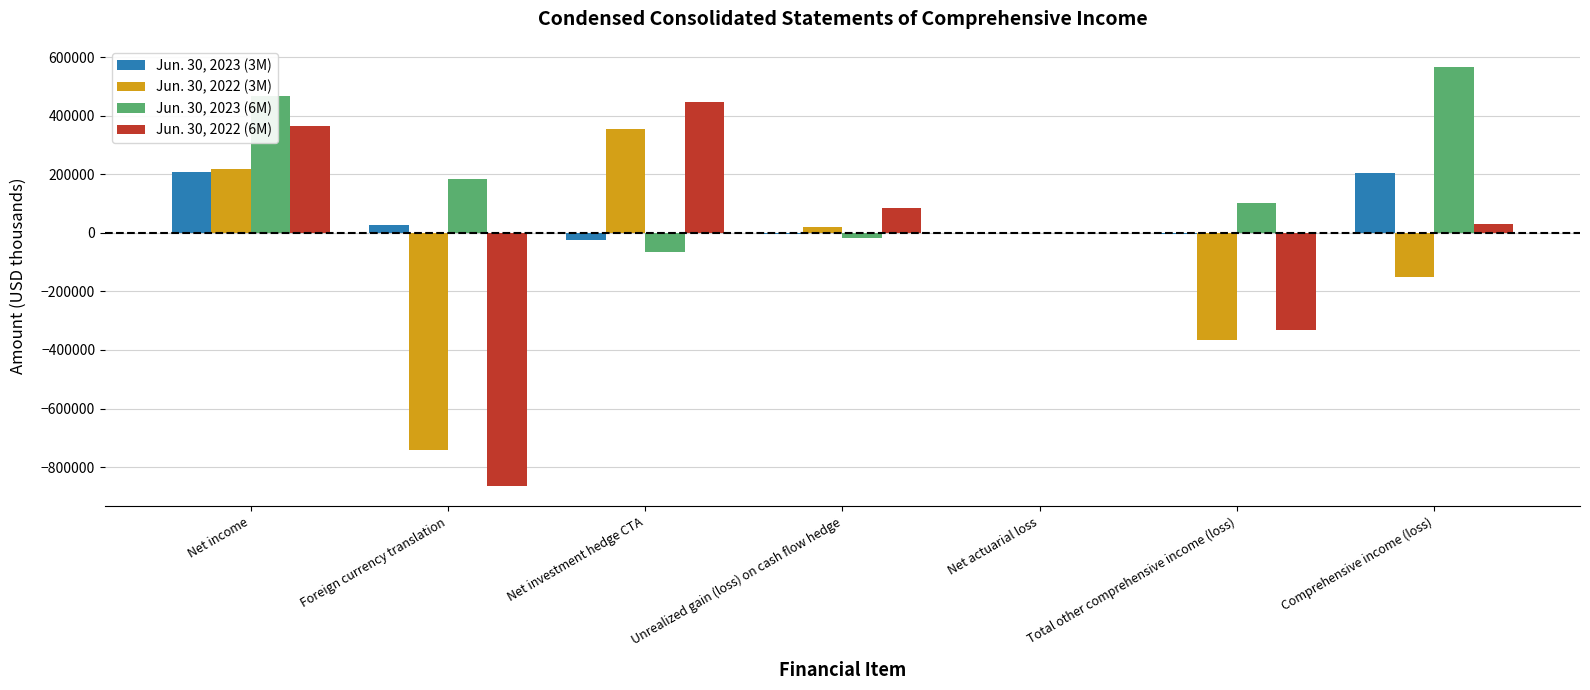

Read the Jun. 30, 2023 (3M) value at Net investment hedge CTA, to the nearest 100.

-24200